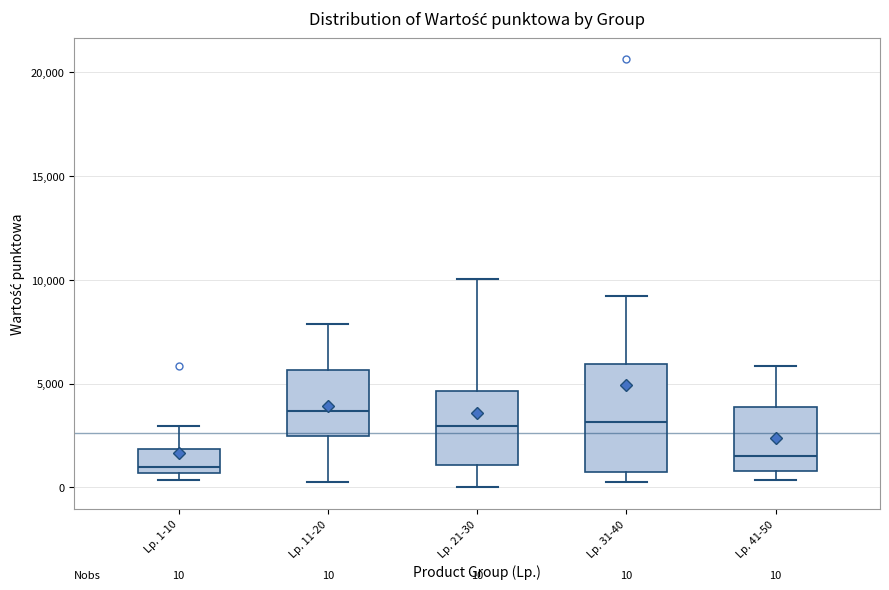

Which box's median line is the lowest?

Lp. 1-10